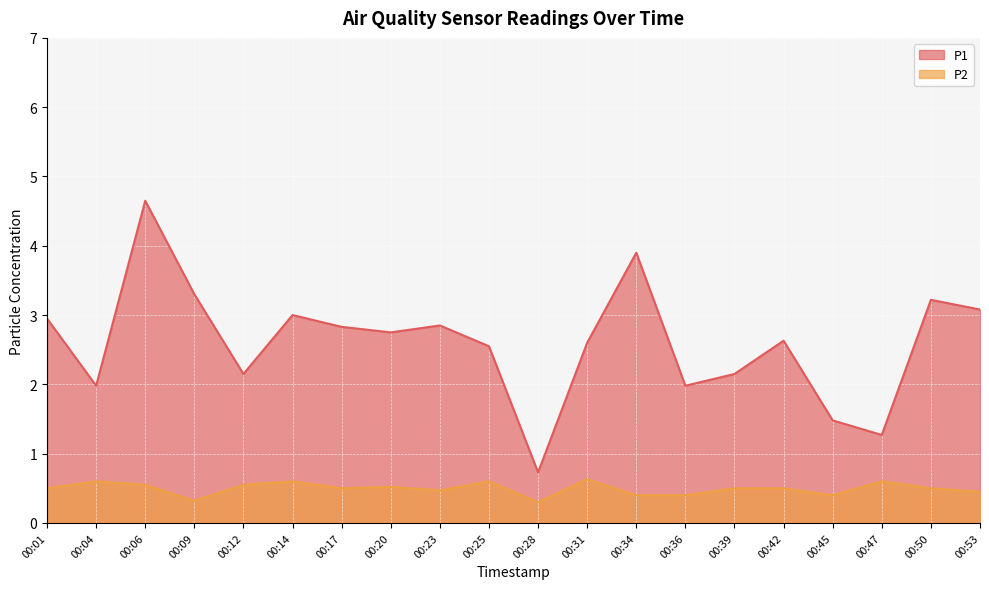

What is the maximum value for P2?

0.6